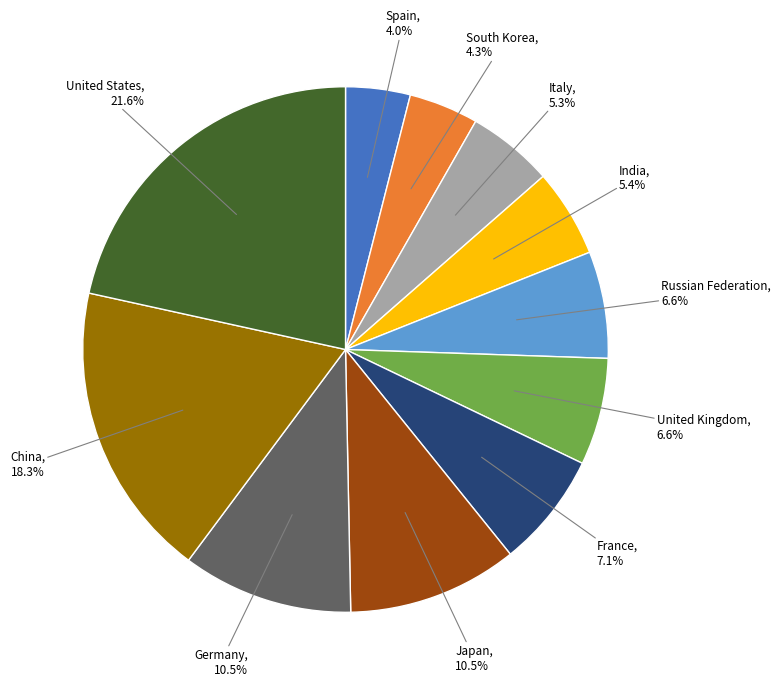

Is it true that India is 5% of the pie?

True